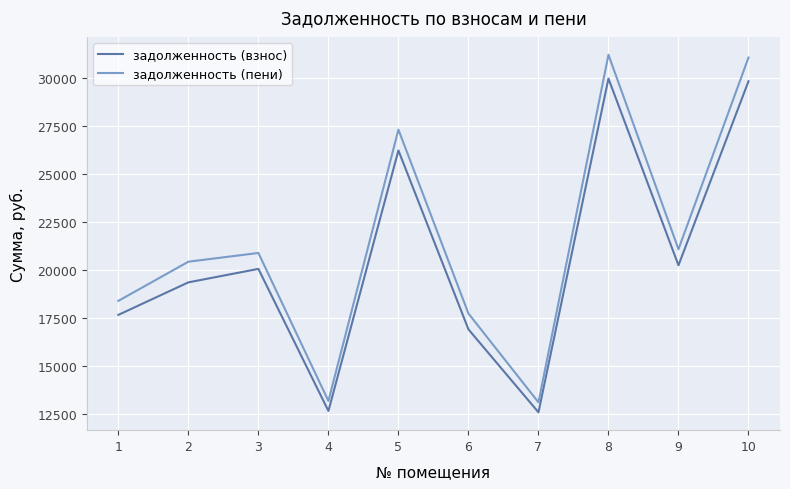

Is this an area chart (filled region under the line)?

No